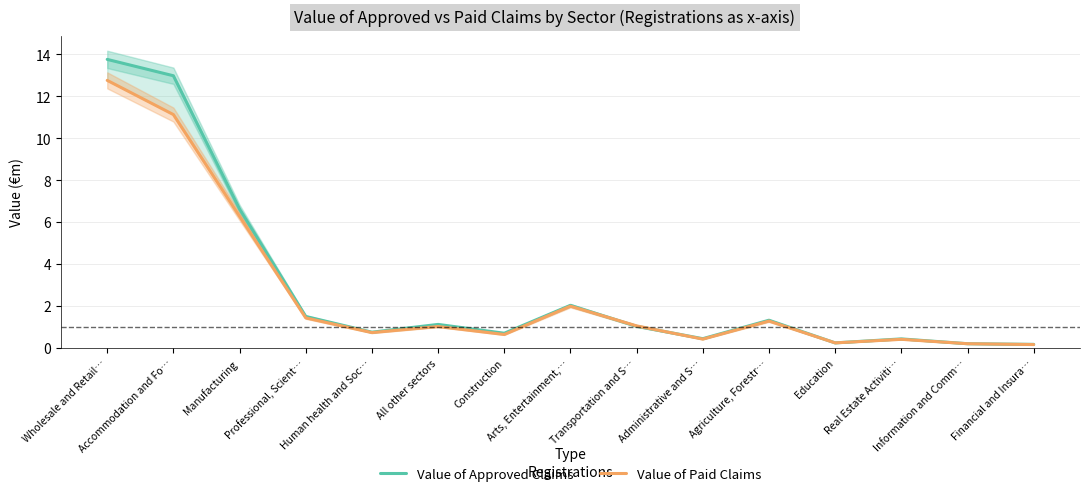

How many data points does each series have?

15